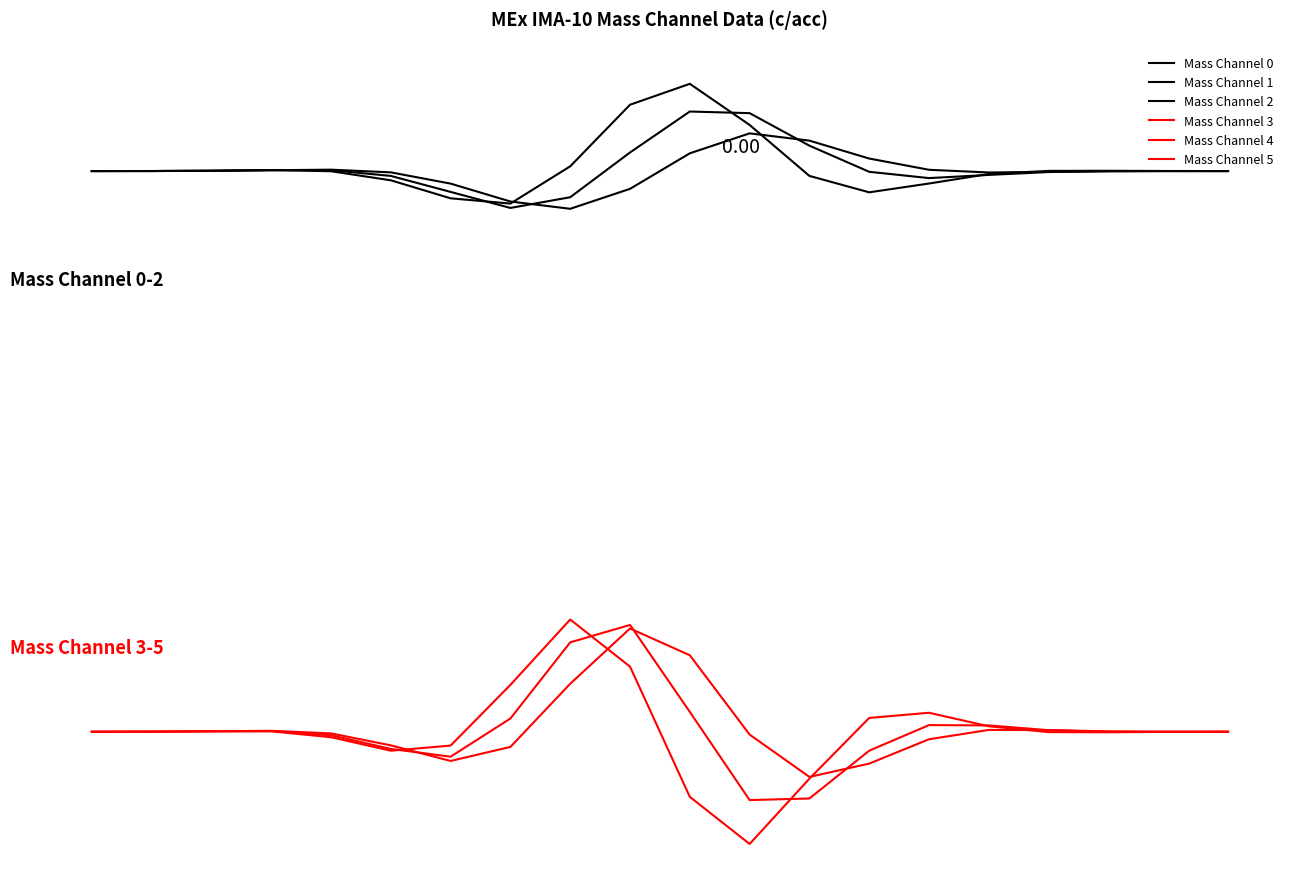

How many lines are shown in the chart?

6